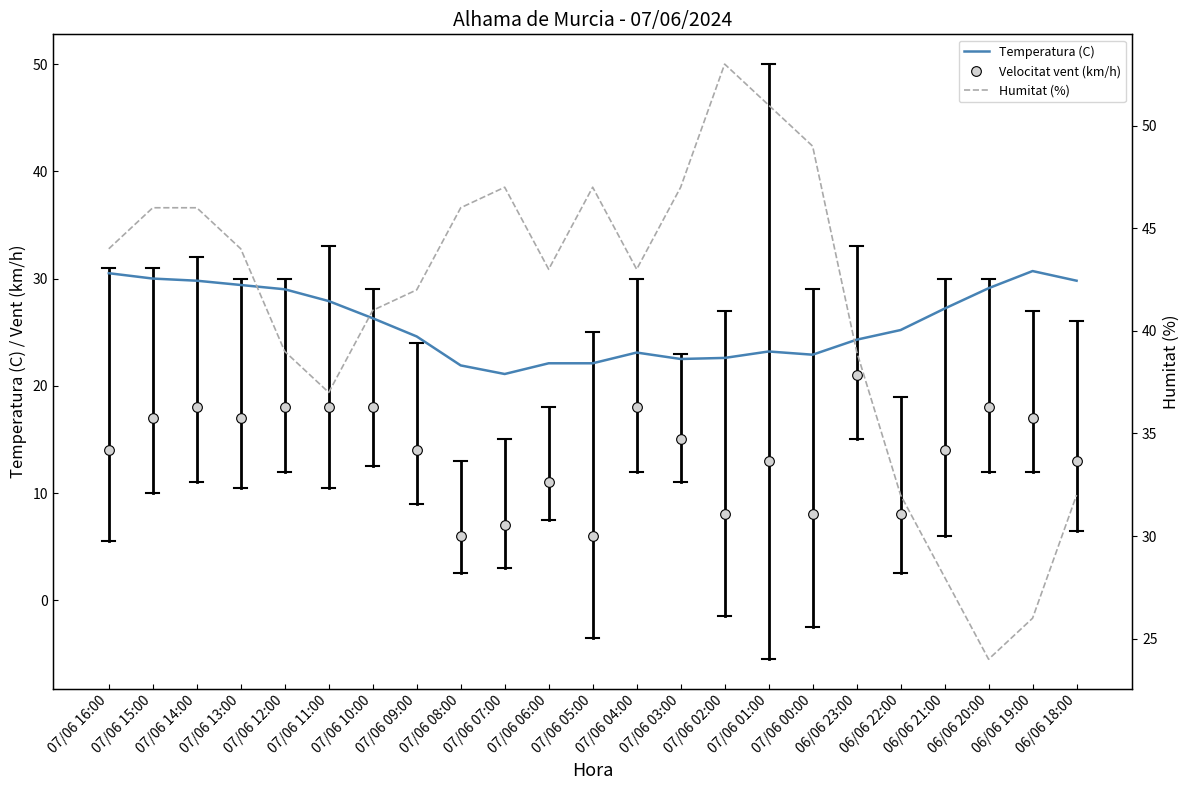

True or false: Velocitat vent (km/h) and Temperatura (C) cross at least once.

False